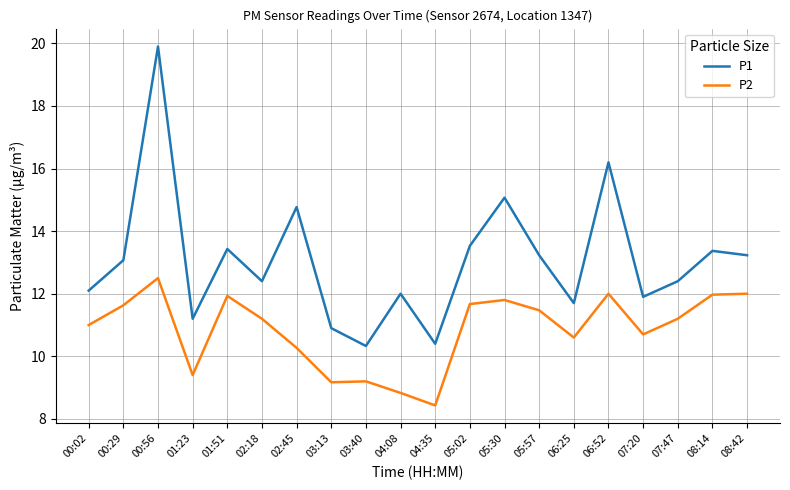

What is the sum of all P1 values?

261.1